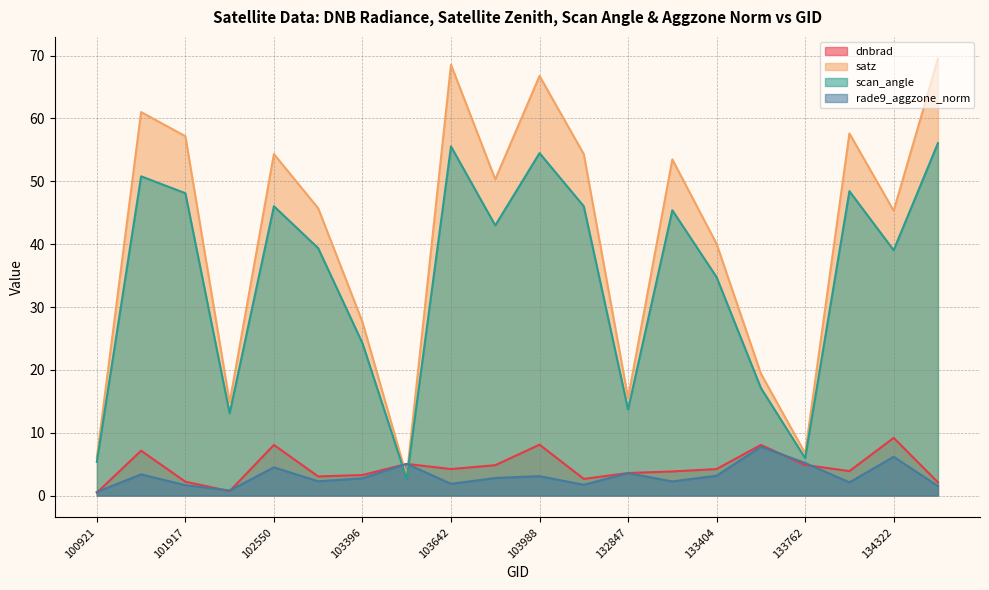

What is the highest value of the satz series?

69.5